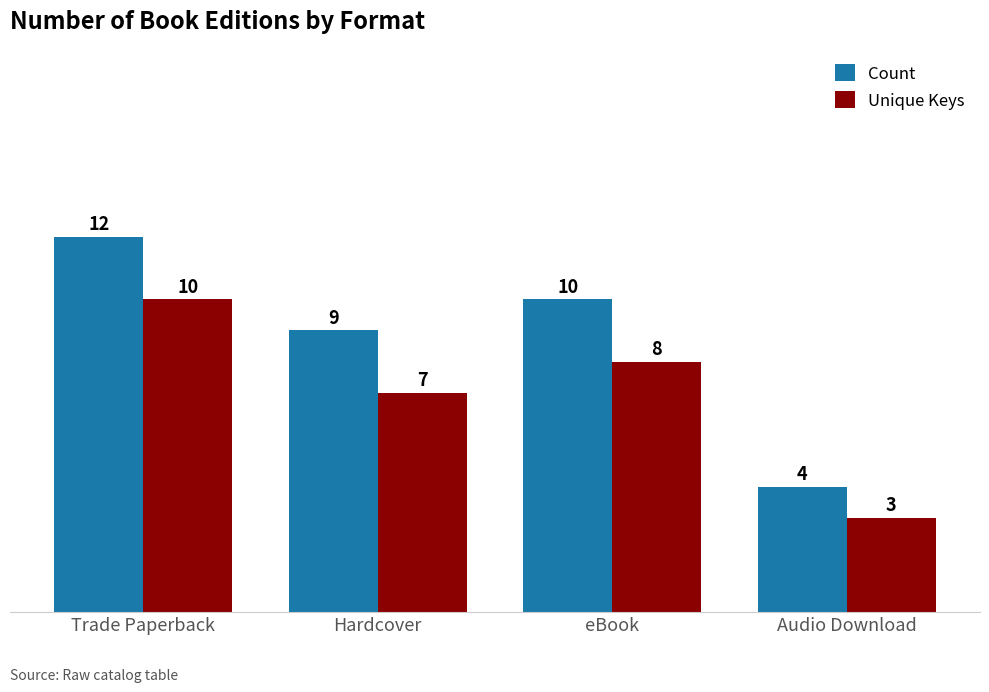

List the series in order of their overall mean, highest first.

Count, Unique Keys